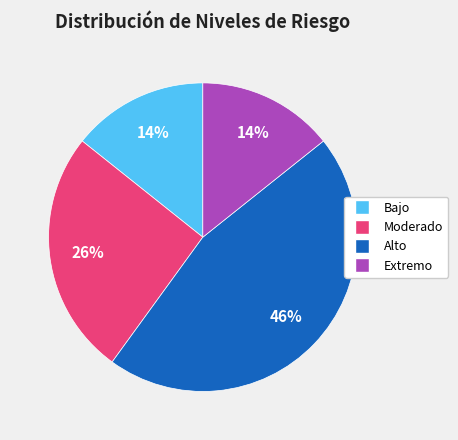

How many slices are in this pie chart?

4